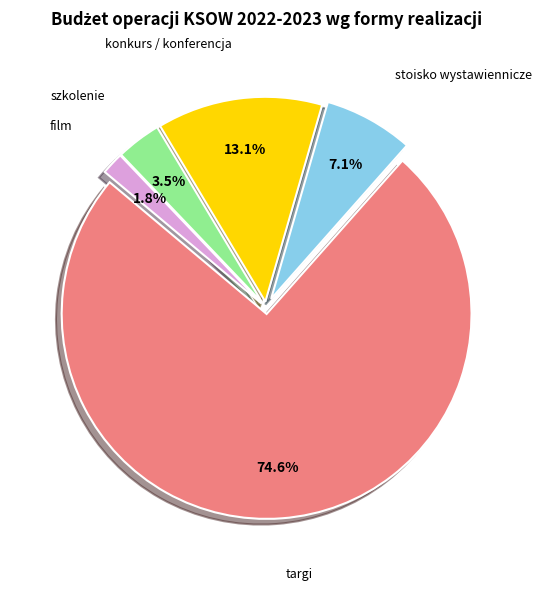

Is there a majority slice in this chart?

Yes